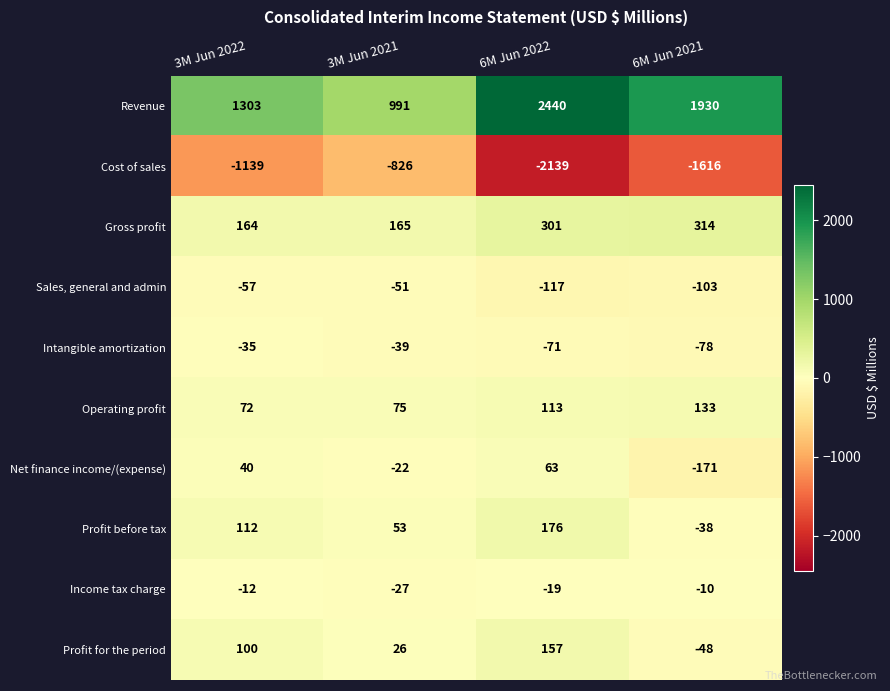

What is the maximum value shown in the chart?

2440